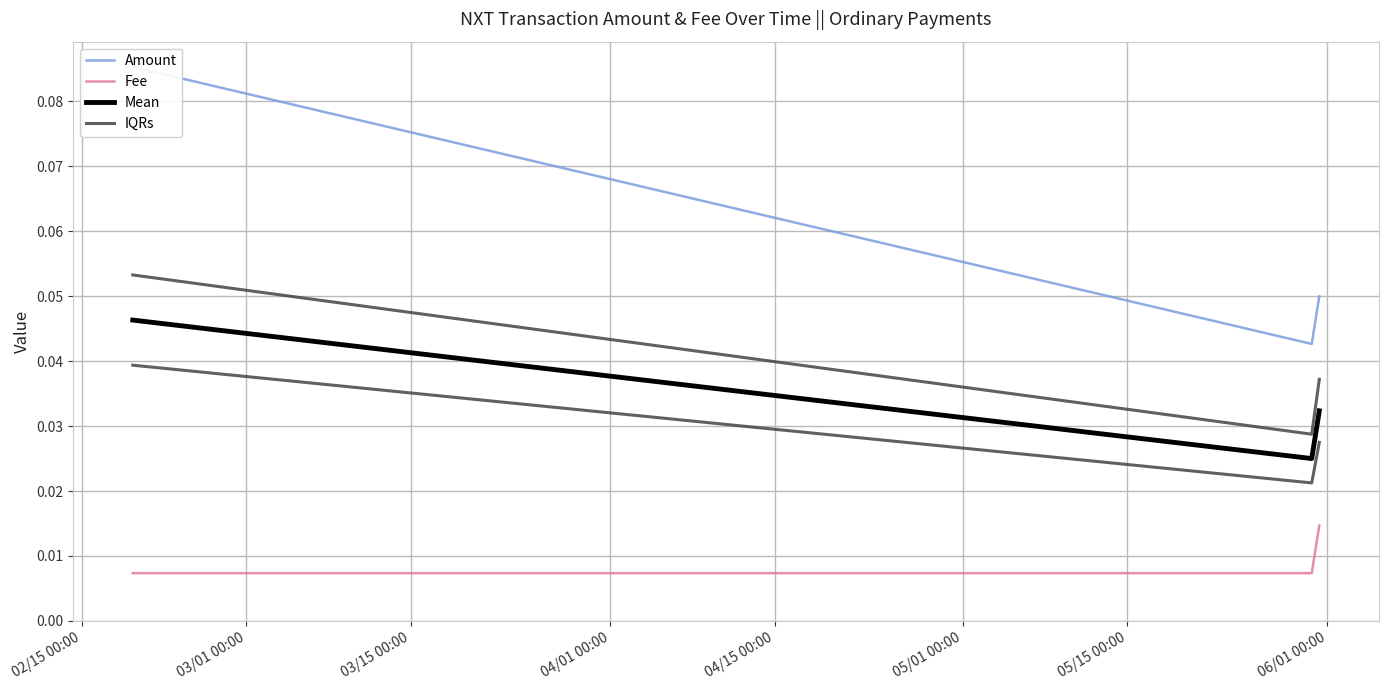

Which series has the largest total across all categories?

Amount